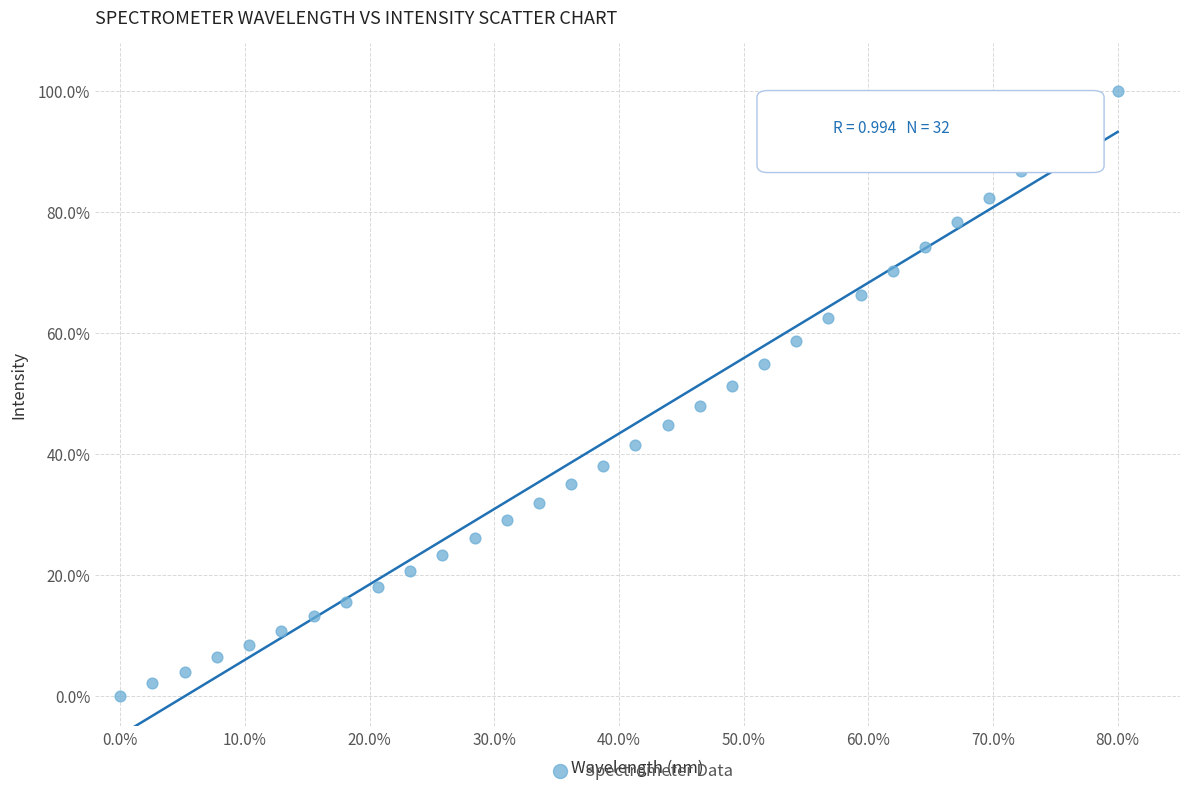

What is the range of Y values (max minus min)?

100.0